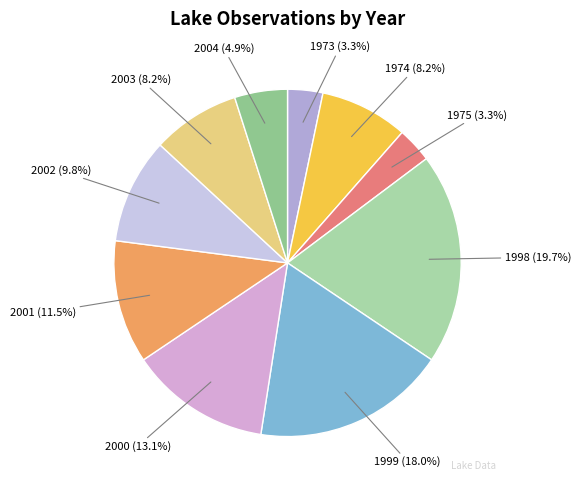

What is the largest slice in the pie chart?

1998